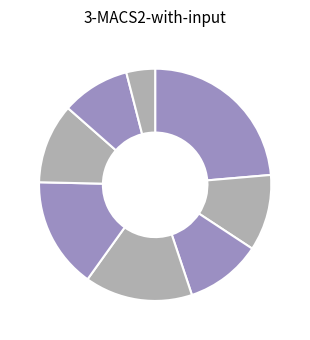

How many segments does this pie chart have?

8